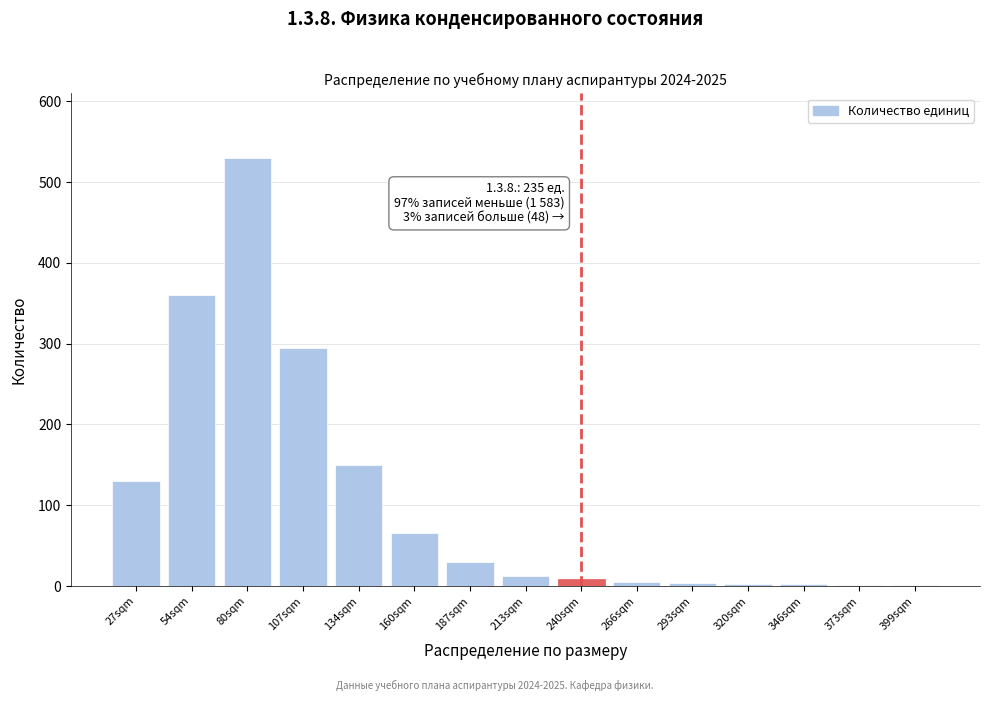

At which category does the chart reach its peak across all series?

80sqm